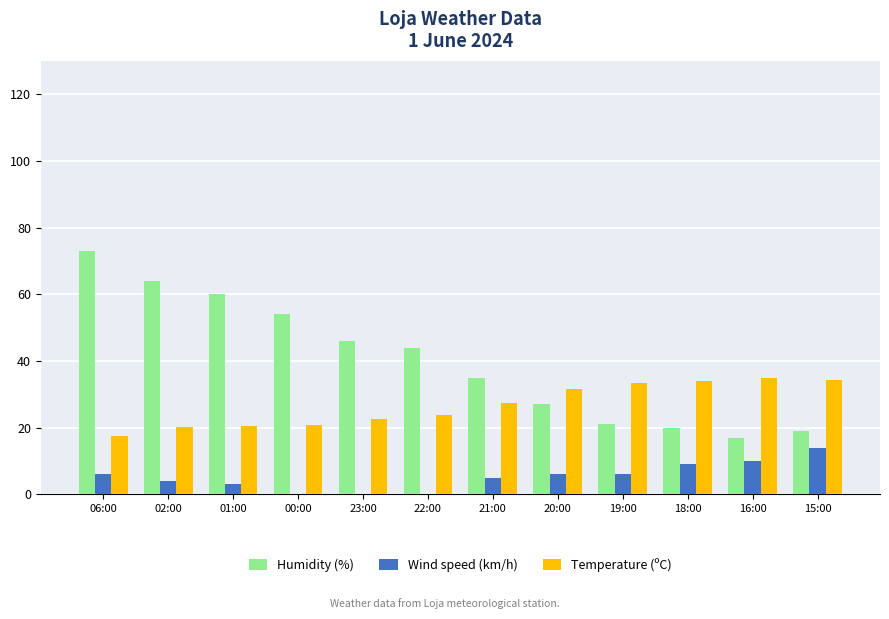

What is the approximate value of Wind speed (km/h) at 15:00?

14.0